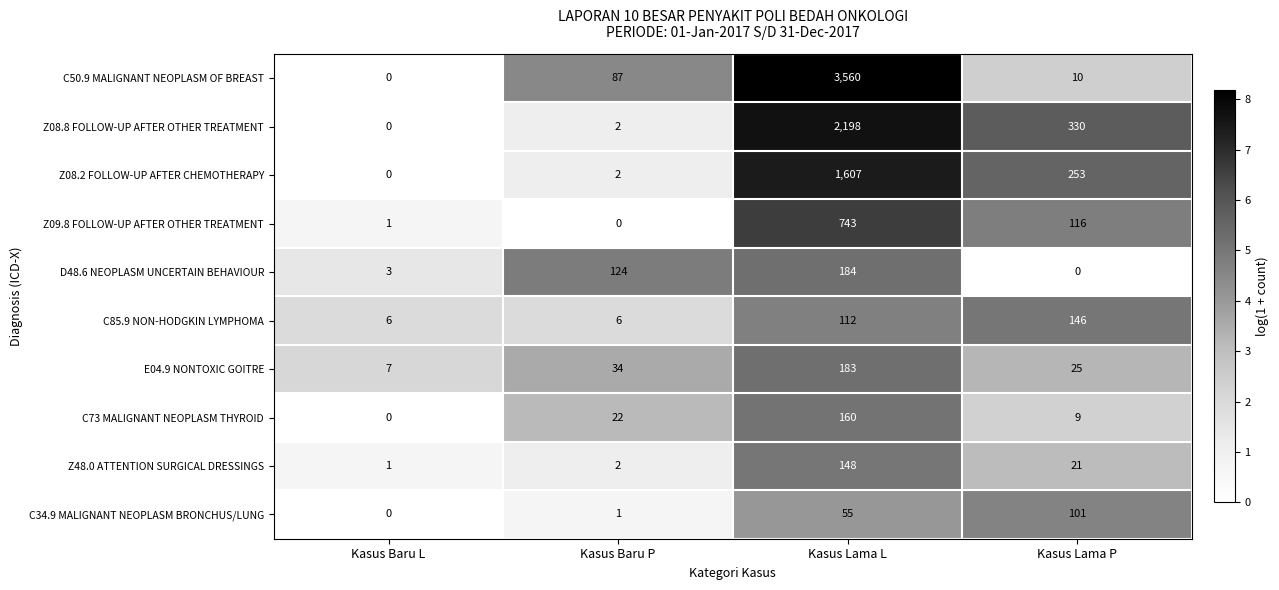

Which series changed the most between Kasus Baru L and Kasus Lama L?

C50.9 MALIGNANT NEOPLASM OF BREAST